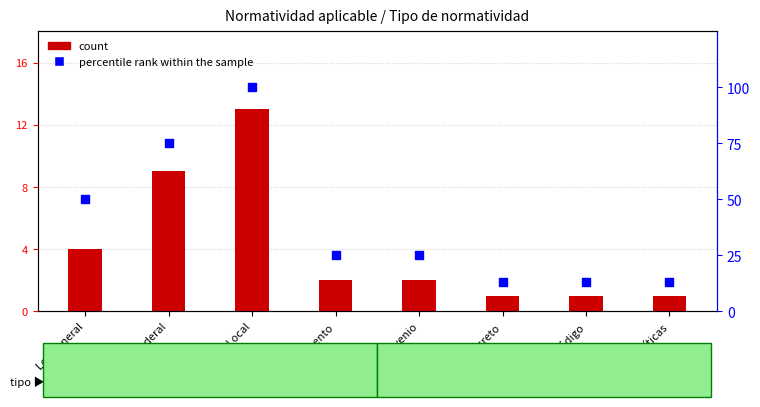

What is the total value across all series at Ley General?

54